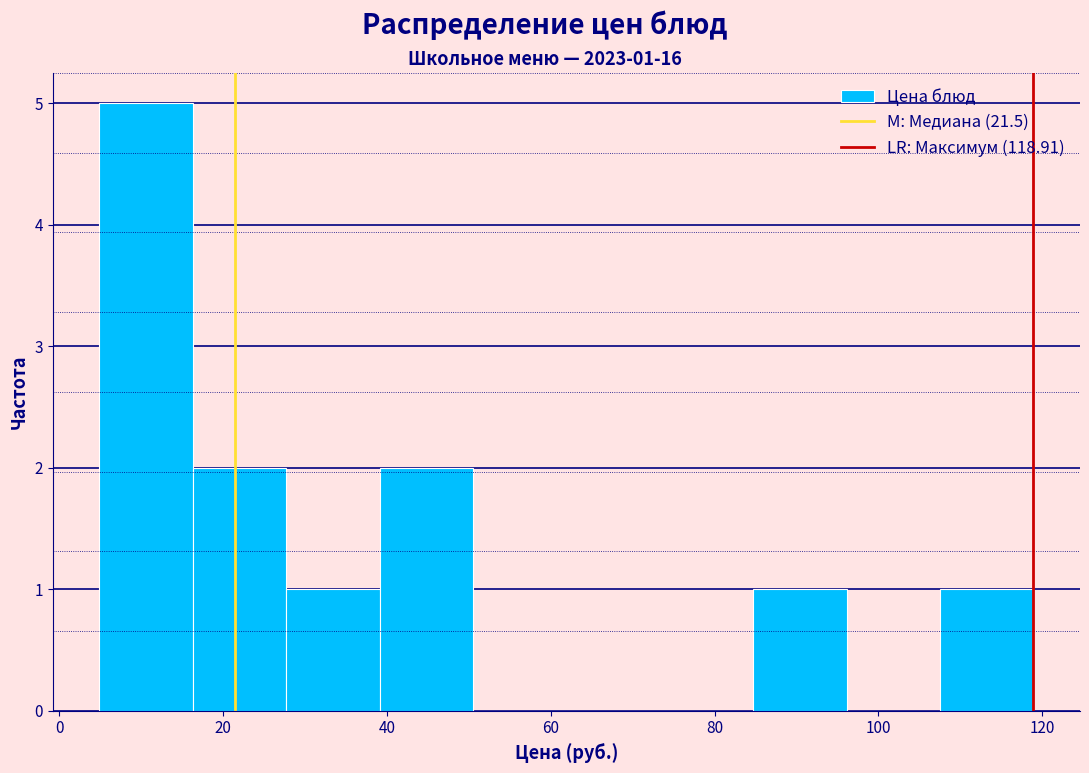

Over which range of the x-axis is the bar tallest?

4 to 16